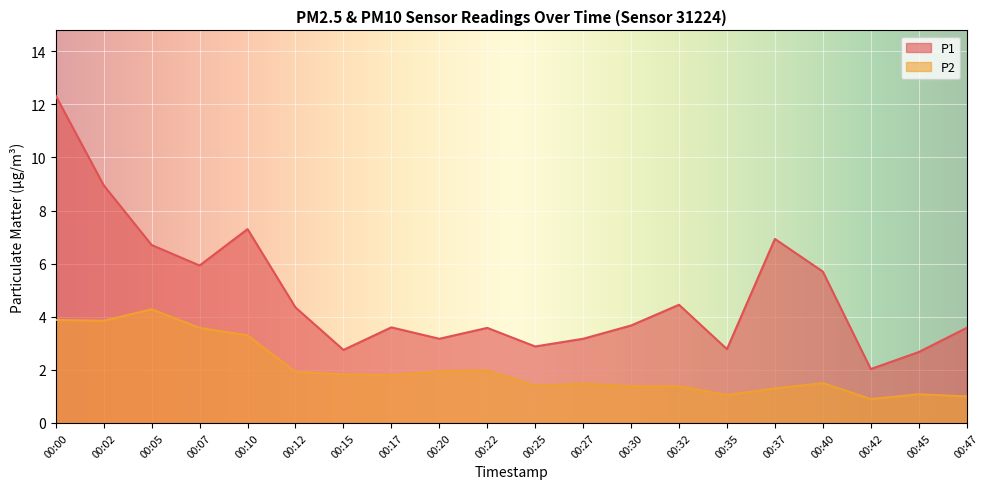

True or false: P2 has more than 1 interior local peaks.

True